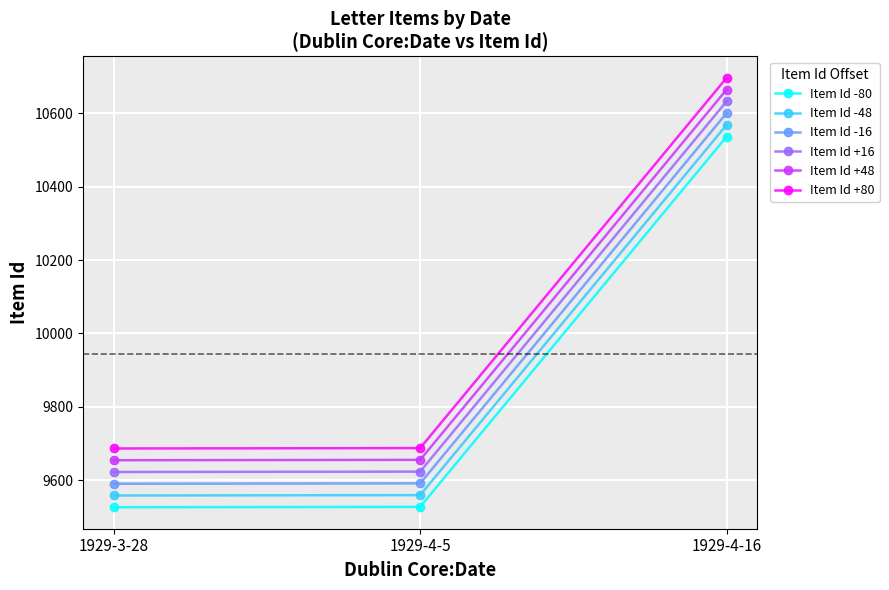

Does the chart display data point markers on the line(s)?

Yes